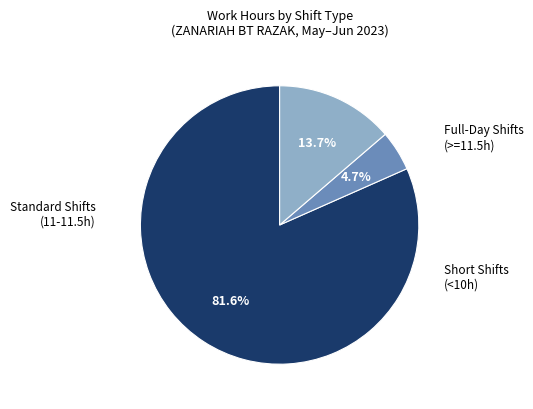

Does any single category account for the majority?

Yes